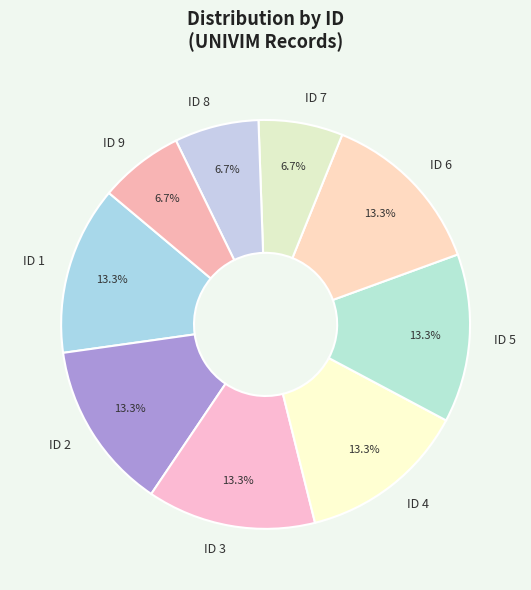

How many segments does this pie chart have?

9